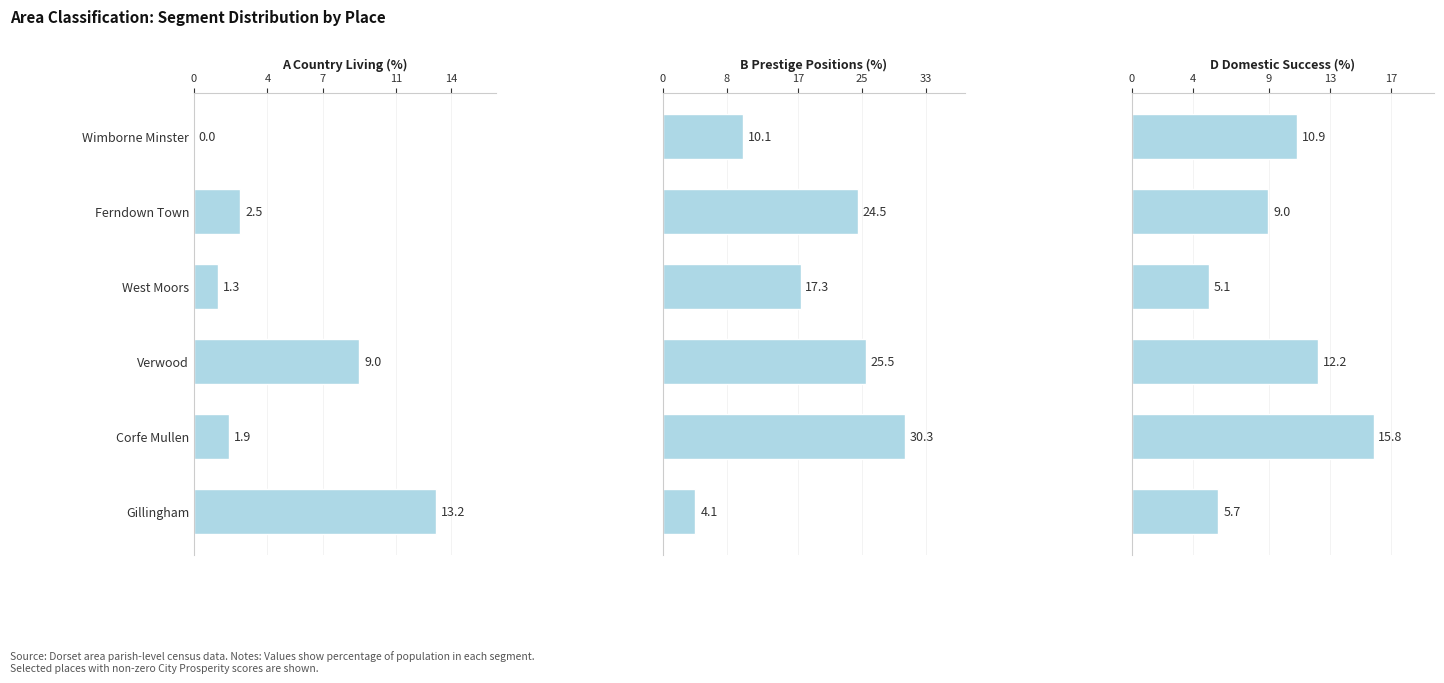

How many data points in B Prestige Positions are above 24?

3